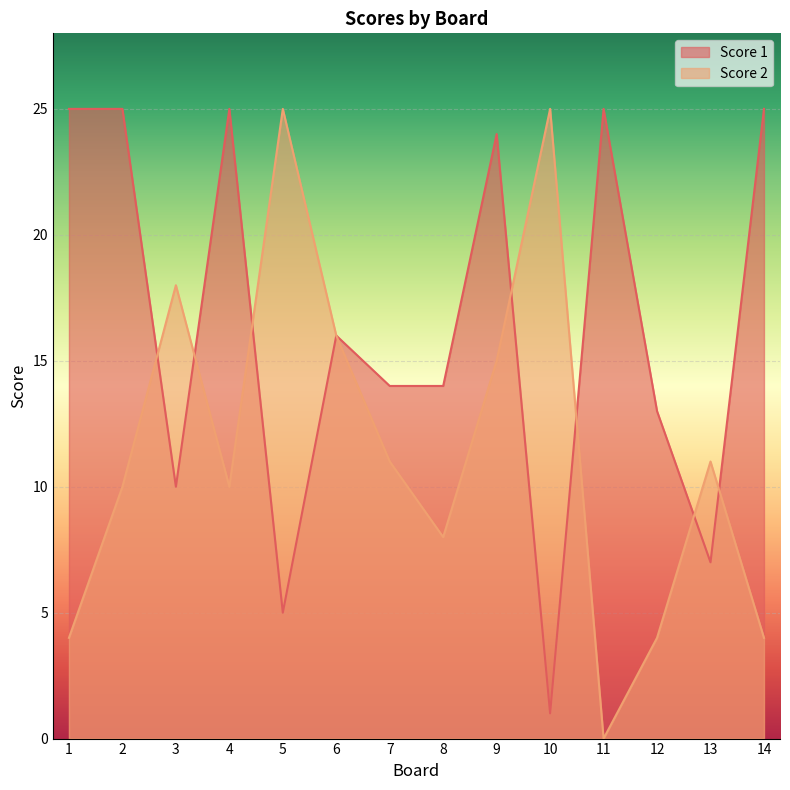

How many positive values does the Score 2 series have?

13